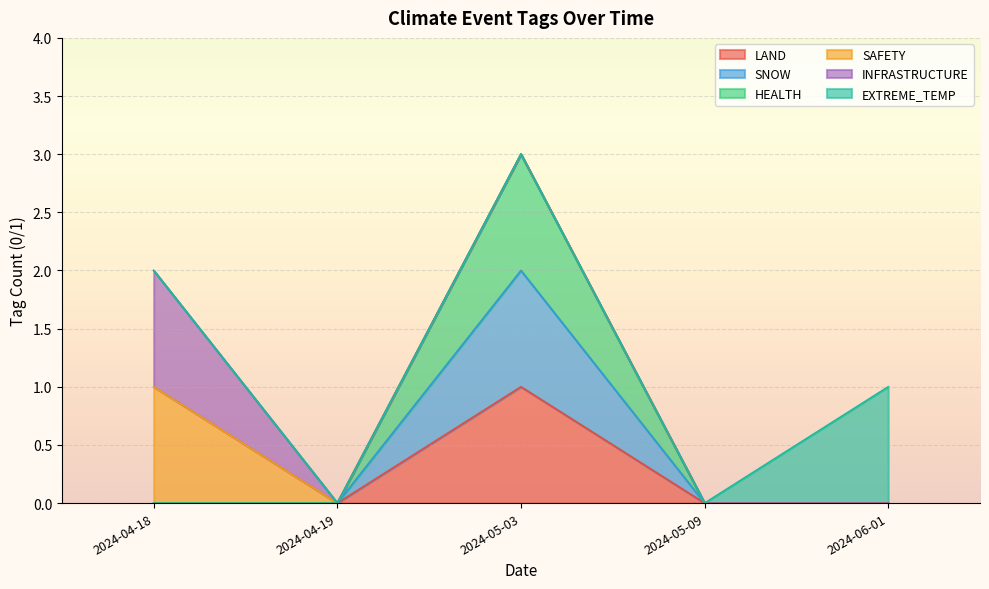

Which label corresponds to the largest value in the chart?

2024-05-03